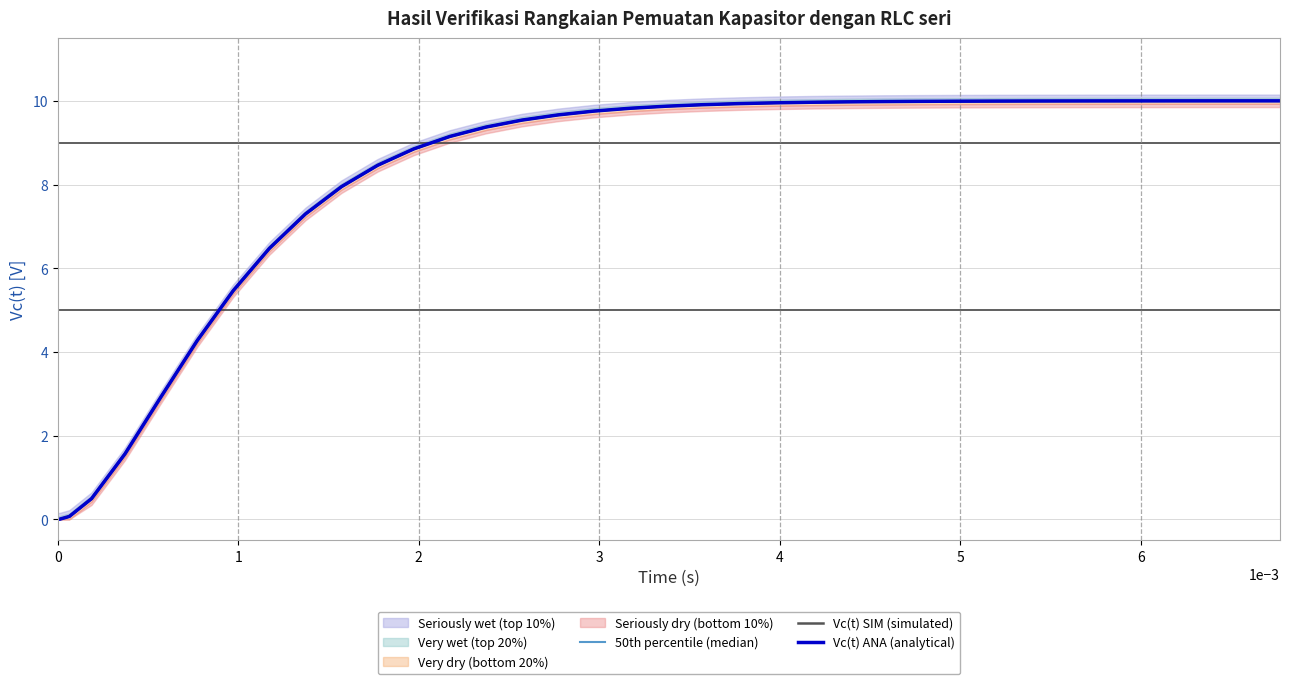

List the series in order of their peak value, highest first.

Vc(t) ANA (analytical), 50th percentile (median), Vc(t) SIM (simulated)